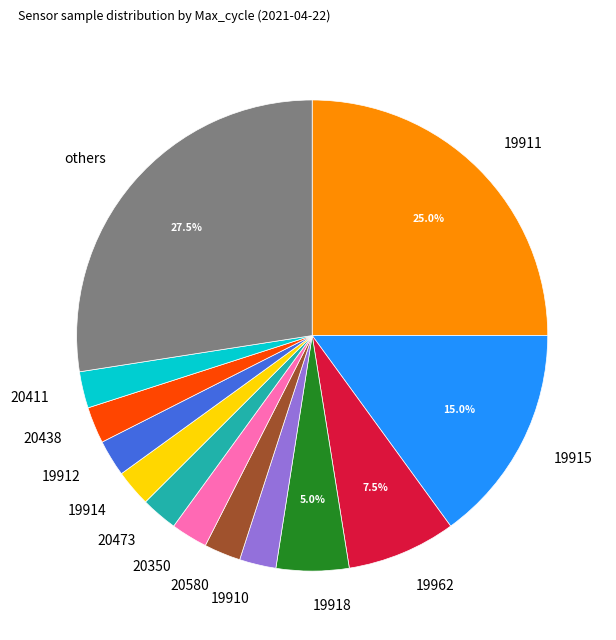

Which has a higher value, 20438 or others?

others